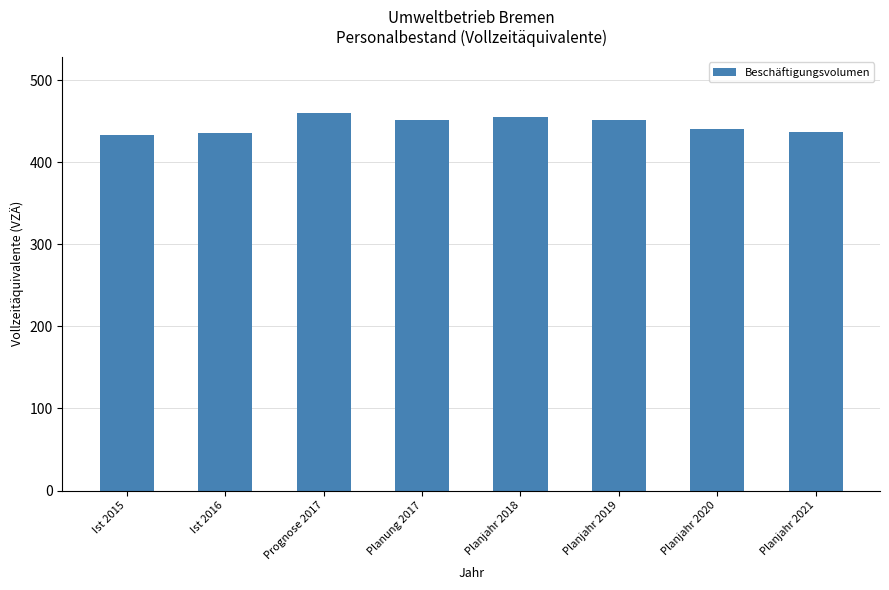

What is the sum of the values at Planjahr 2018 and Planjahr 2021?

891.8